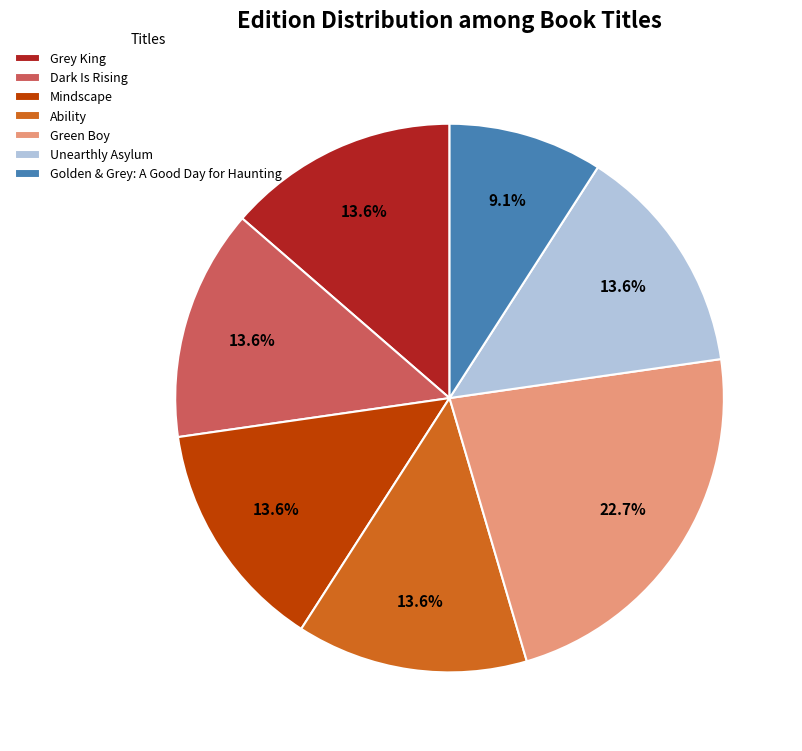

The Mindscape slice represents 56% of the pie. True or false?

False